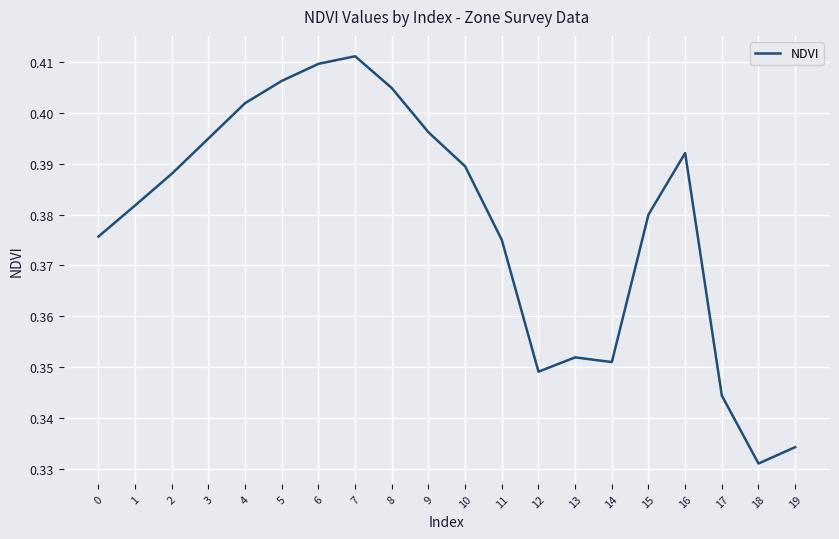

At which category does the chart reach its peak across all series?

7